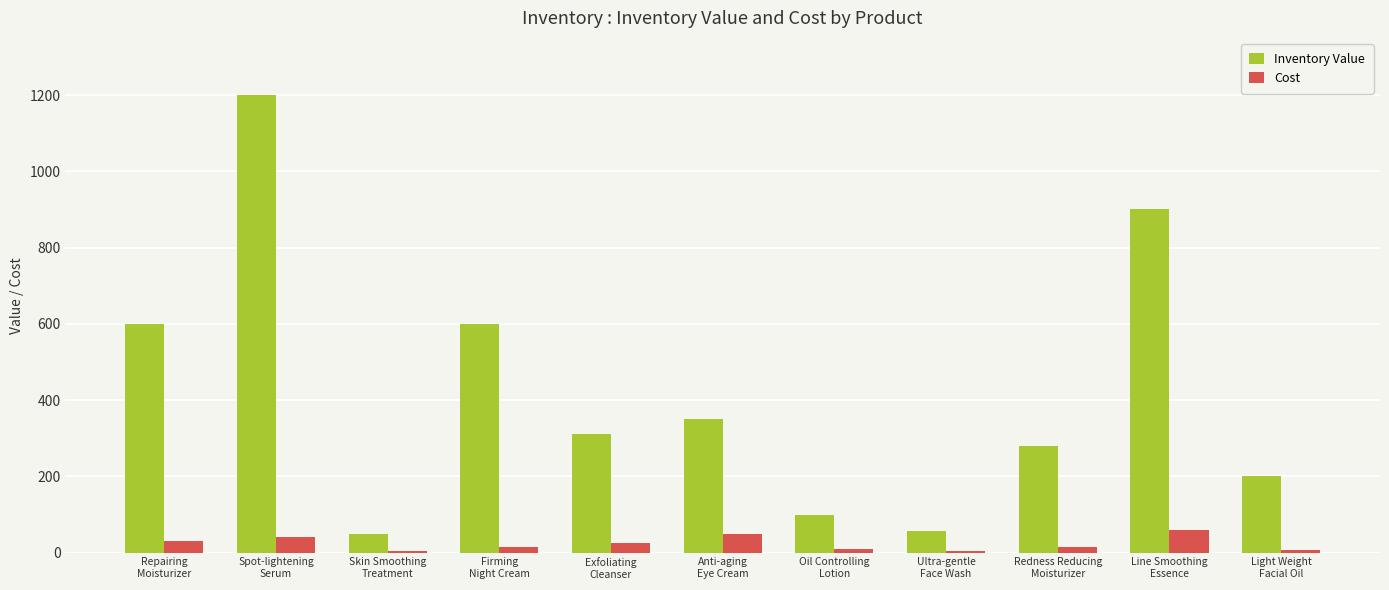

Which series has the largest total across all categories?

Inventory Value